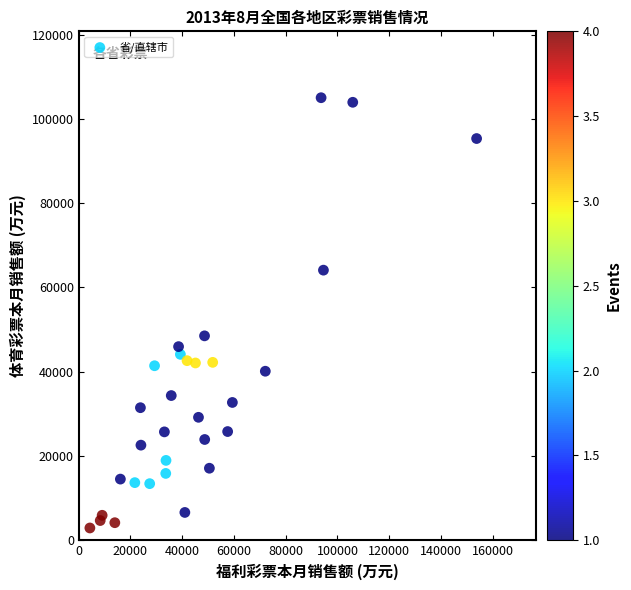

What is the range of X values (max minus min)?

149495.0